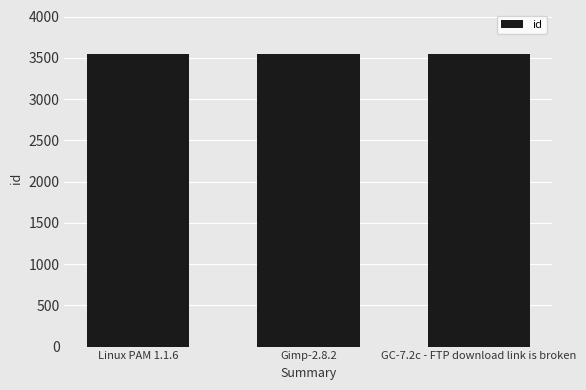

What is the maximum value shown in the chart?

3548